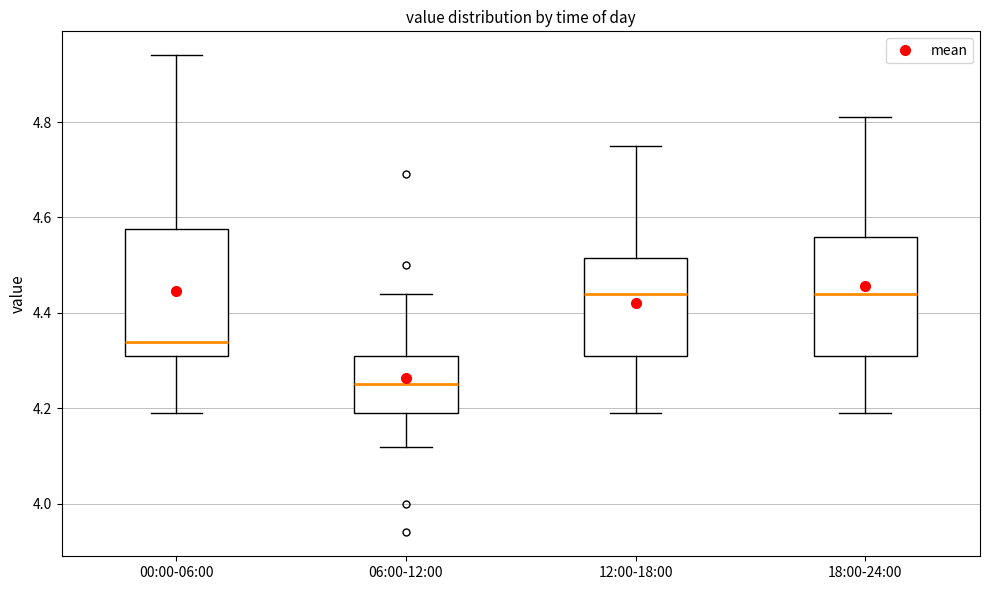

Reading left to right, transcribe this box plot: for each box, give where its median line is, the range the box spans, and where its two whiskers end, as read against the y-axis. The values are not printed on the chart, so give them approximately, as read against the axis.

00:00-06:00: median 4.34, box 4.32 to 4.58, whiskers 4.20 to 4.94
06:00-12:00: median 4.26, box 4.20 to 4.32, whiskers 4.12 to 4.44
12:00-18:00: median 4.44, box 4.32 to 4.52, whiskers 4.20 to 4.76
18:00-24:00: median 4.44, box 4.32 to 4.56, whiskers 4.20 to 4.82